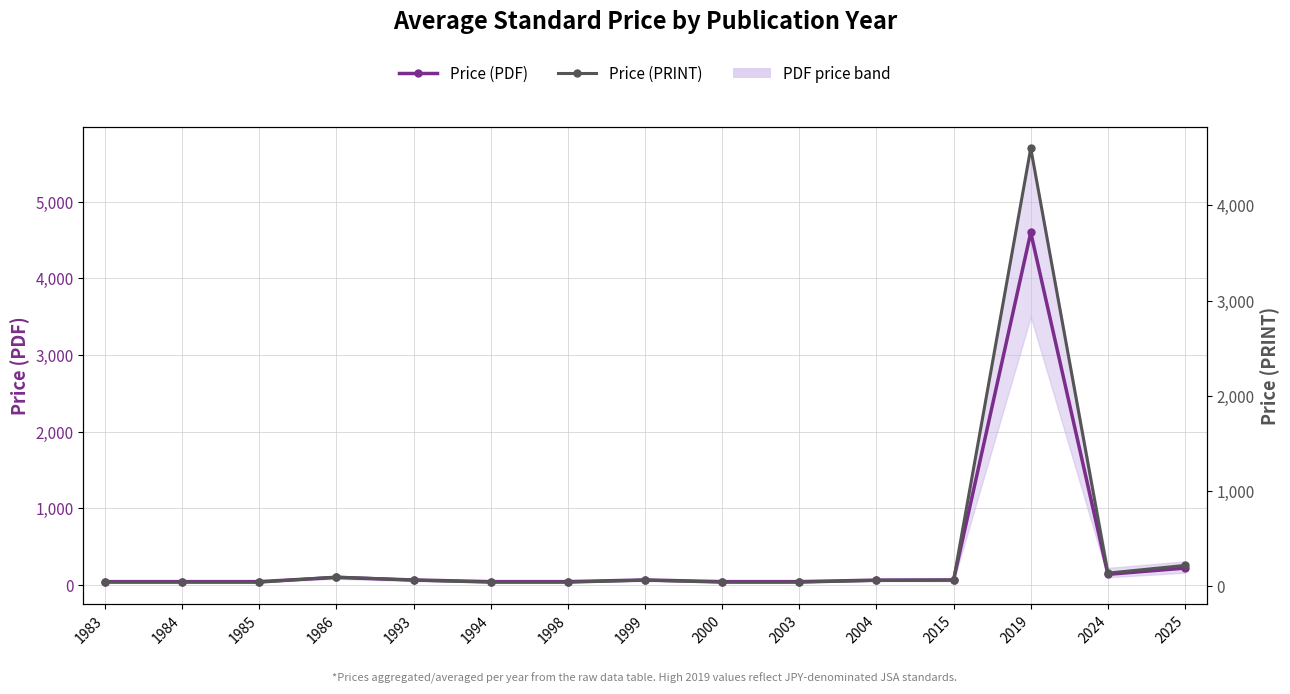

What is the difference between the maximum and minimum values in the Price (PDF) series?

4557.0